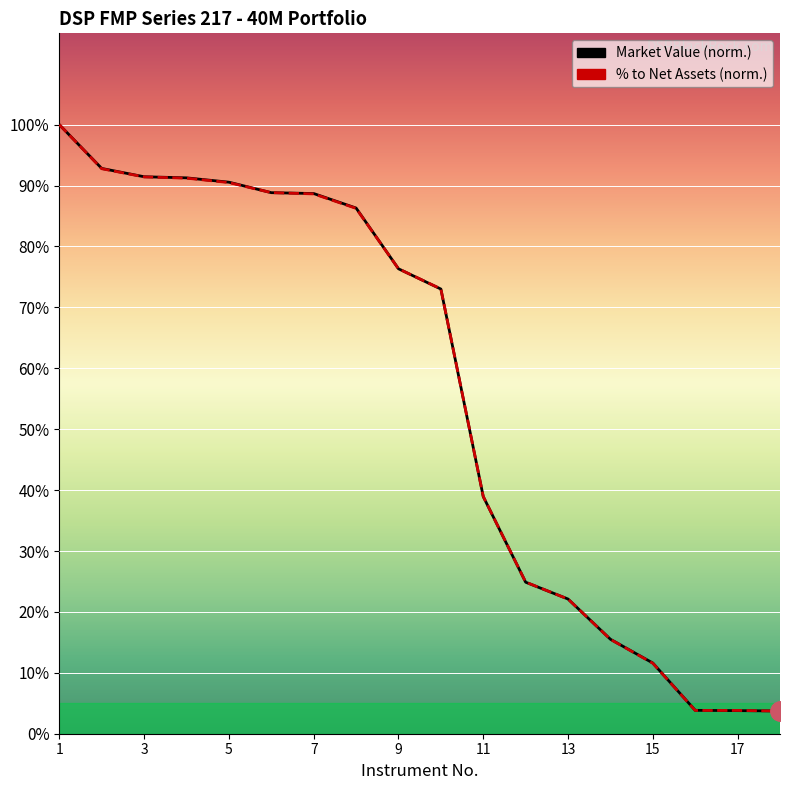

Reading left to right, what are all the values shown in this chart?

Market Value (Rs. In lakhs): 1=1.0	2=0.9	3=0.9	4=0.9	5=0.9	6=0.9	7=0.9	8=0.9	9=0.8	10=0.7	11=0.4	12=0.2	13=0.2	14=0.2	15=0.1	16=0.0	17=0.0	18=0.0
% to Net Assets: 1=1.0	2=0.9	3=0.9	4=0.9	5=0.9	6=0.9	7=0.9	8=0.9	9=0.8	10=0.7	11=0.4	12=0.2	13=0.2	14=0.2	15=0.1	16=0.0	17=0.0	18=0.0